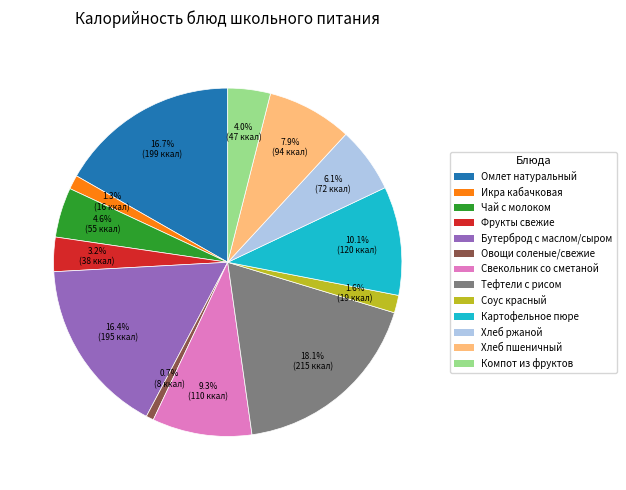

Is there any slice that represents more than half of the pie?

No